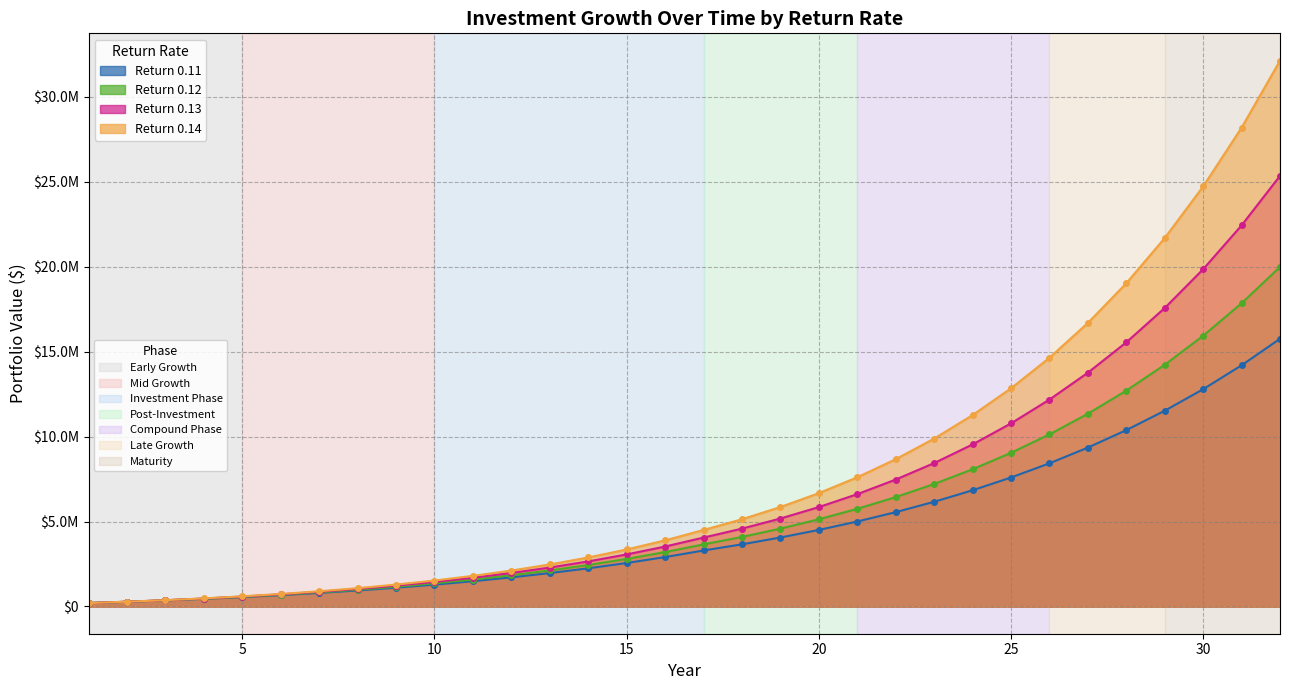

At which label does 0.14 reach its peak?

32